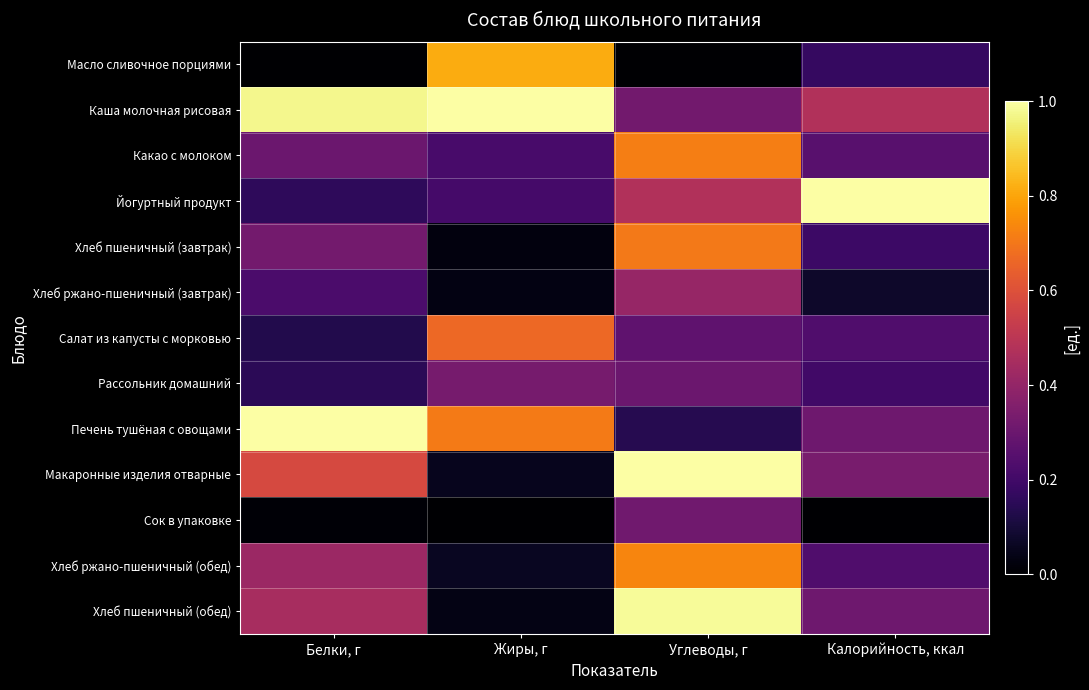

Reading left to right, transcribe all the data shown in this chart.

Масло сливочное порциями: Белки, г=0.0	Жиры, г=0.8	Углеводы, г=0.0	Калорийность, ккал=0.2
Каша молочная рисовая: Белки, г=1.0	Жиры, г=1.0	Углеводы, г=0.3	Калорийность, ккал=0.5
Какао с молоком: Белки, г=0.3	Жиры, г=0.2	Углеводы, г=0.7	Калорийность, ккал=0.3
Йогуртный продукт: Белки, г=0.2	Жиры, г=0.2	Углеводы, г=0.5	Калорийность, ккал=1.0
Хлеб пшеничный (завтрак): Белки, г=0.3	Жиры, г=0.0	Углеводы, г=0.7	Калорийность, ккал=0.2
Хлеб ржано-пшеничный (завтрак): Белки, г=0.2	Жиры, г=0.0	Углеводы, г=0.4	Калорийность, ккал=0.1
Салат из капусты с морковью: Белки, г=0.1	Жиры, г=0.7	Углеводы, г=0.3	Калорийность, ккал=0.2
Рассольник домашний: Белки, г=0.2	Жиры, г=0.3	Углеводы, г=0.3	Калорийность, ккал=0.2
Печень тушёная с овощами: Белки, г=1.0	Жиры, г=0.7	Углеводы, г=0.1	Калорийность, ккал=0.3
Макаронные изделия отварные: Белки, г=0.6	Жиры, г=0.1	Углеводы, г=1.0	Калорийность, ккал=0.3
Сок в упаковке: Белки, г=0.0	Жиры, г=0.0	Углеводы, г=0.3	Калорийность, ккал=0.0
Хлеб ржано-пшеничный (обед): Белки, г=0.4	Жиры, г=0.1	Углеводы, г=0.7	Калорийность, ккал=0.2
Хлеб пшеничный (обед): Белки, г=0.5	Жиры, г=0.0	Углеводы, г=1.0	Калорийность, ккал=0.3